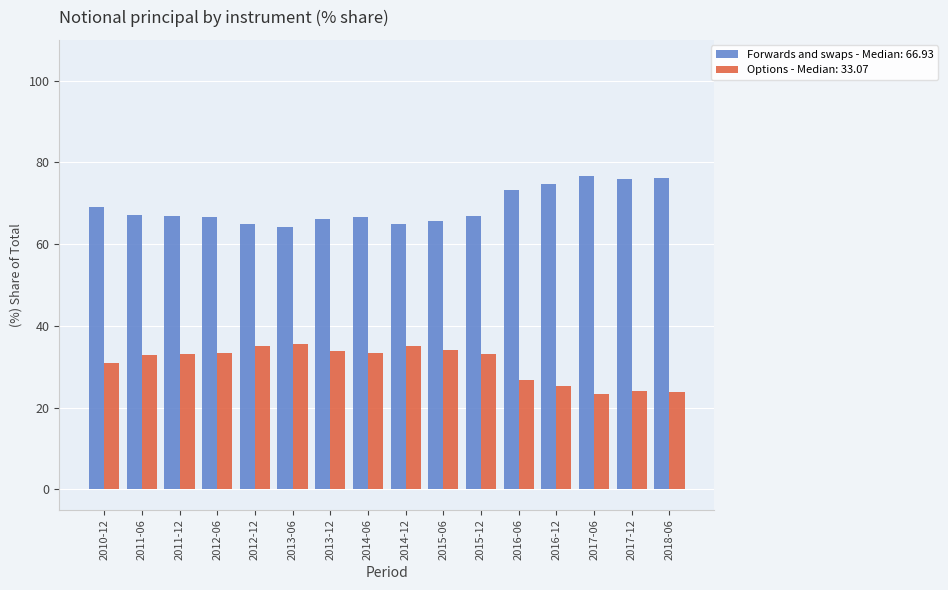

The Forwards and swaps - Median: 66.93 series shows 90.1 at 2012-06. True or false?

False